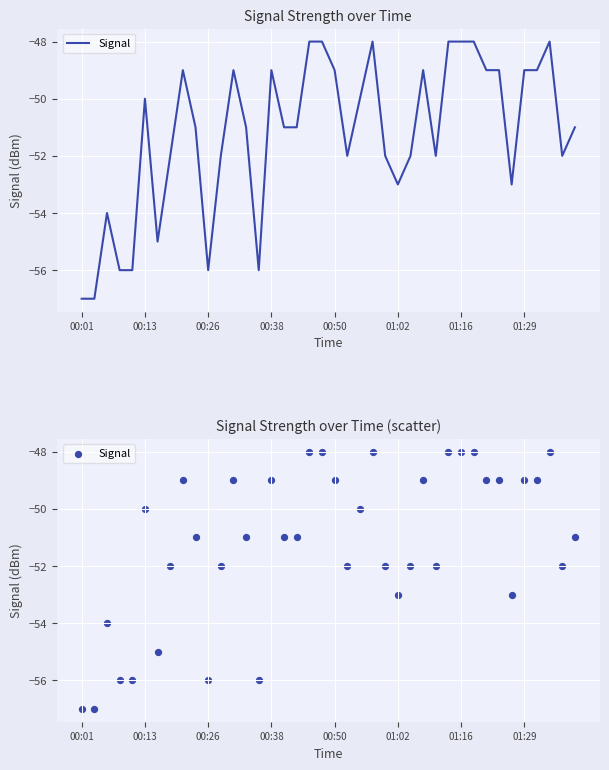

What is the change in value from 00:01 to 33?

+8